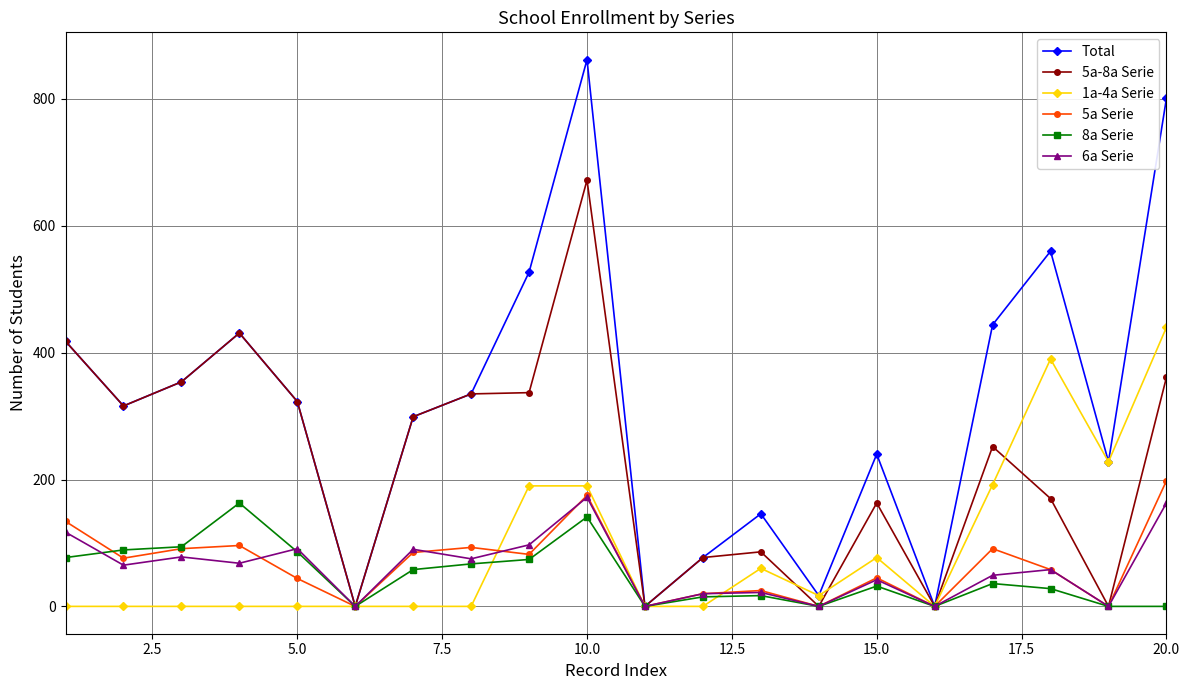

Which series has the largest total across all categories?

Total